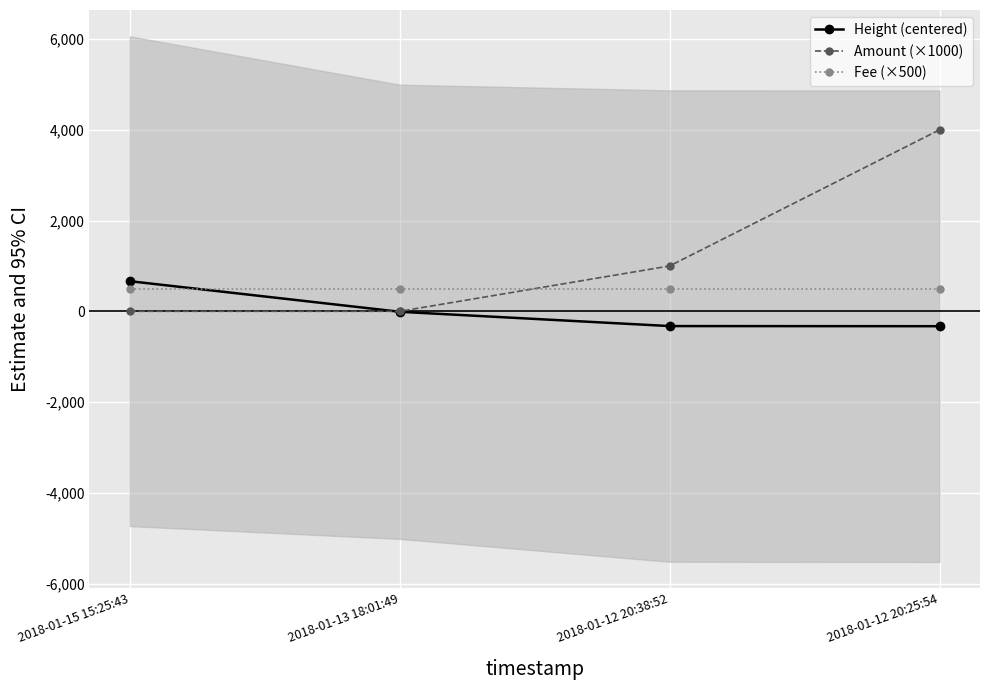

Reading left to right, transcribe all the data shown in this chart.

Height (centered): 663.8	-10.2	-325.2	-328.2
Amount (×1000): 0.0	0.0	1000.0	4000.0
Fee (×500): 500.0	500.0	500.0	500.0